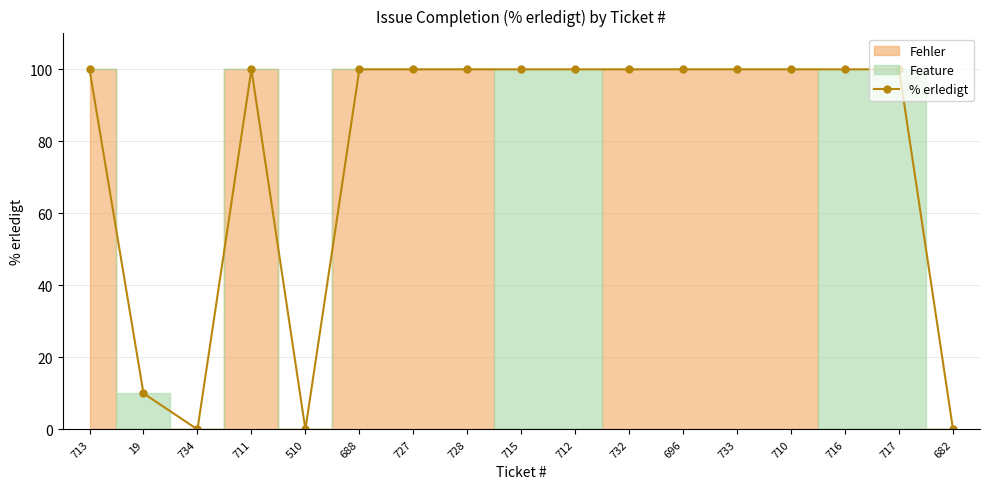

The chart shows a value of 39 at 728. True or false?

False